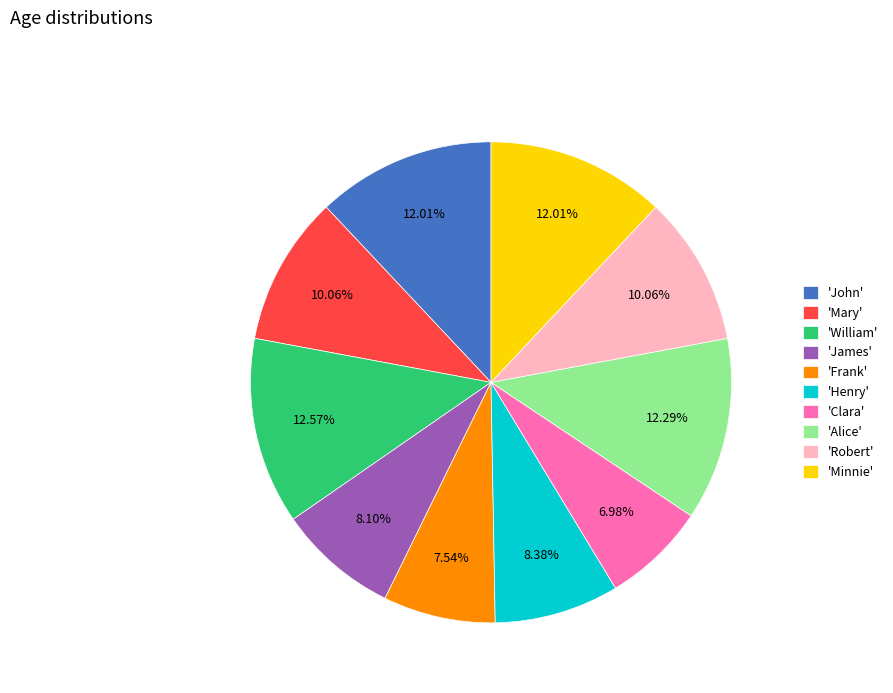

Is the sum of 'Minnie' and 'Frank' greater than half?

No